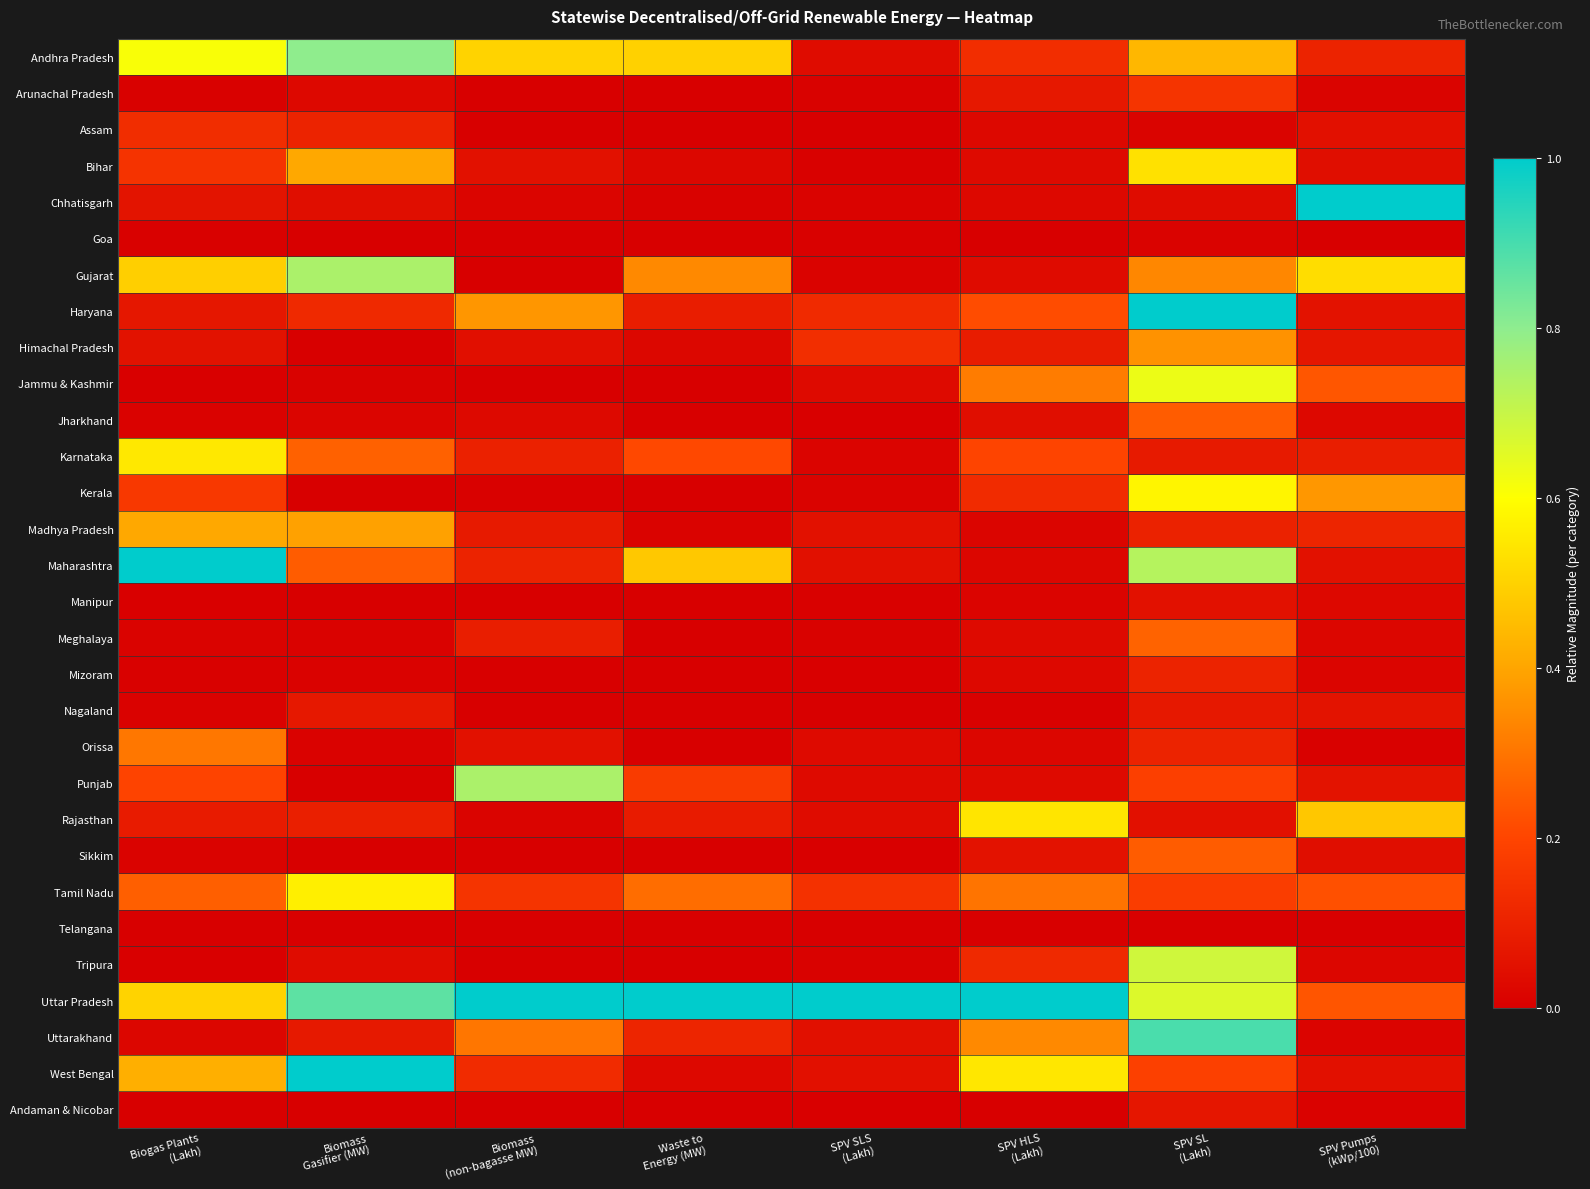

Which series has the largest total across all categories?

Uttar Pradesh